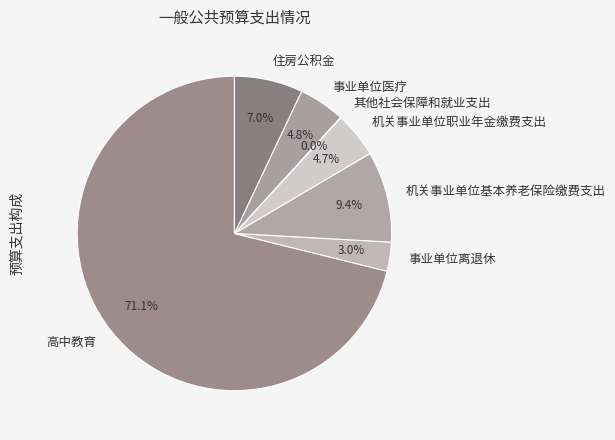

Which slice represents more than half of the pie?

高中教育